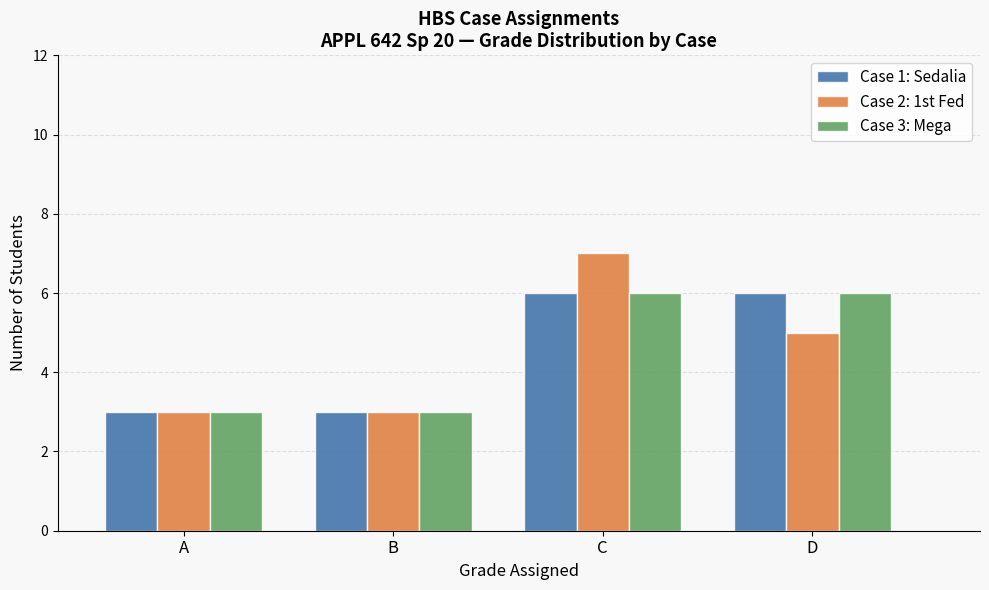

Reading left to right, what are all the values shown in this chart?

Case 1: Sedalia: 3	3	6	6
Case 2: 1st Fed: 3	3	7	5
Case 3: Mega: 3	3	6	6